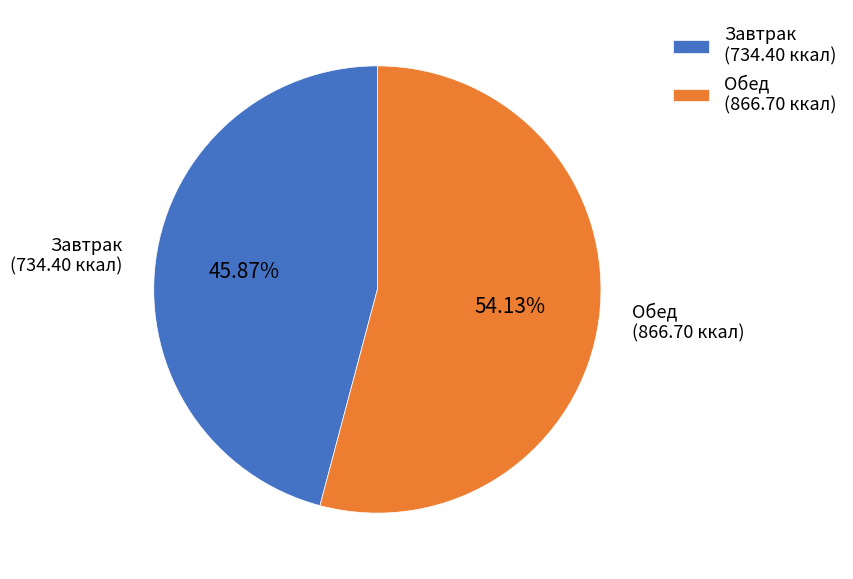

Between Обед (866.70 ккал) and Завтрак (734.40 ккал), which is larger?

Обед (866.70 ккал)